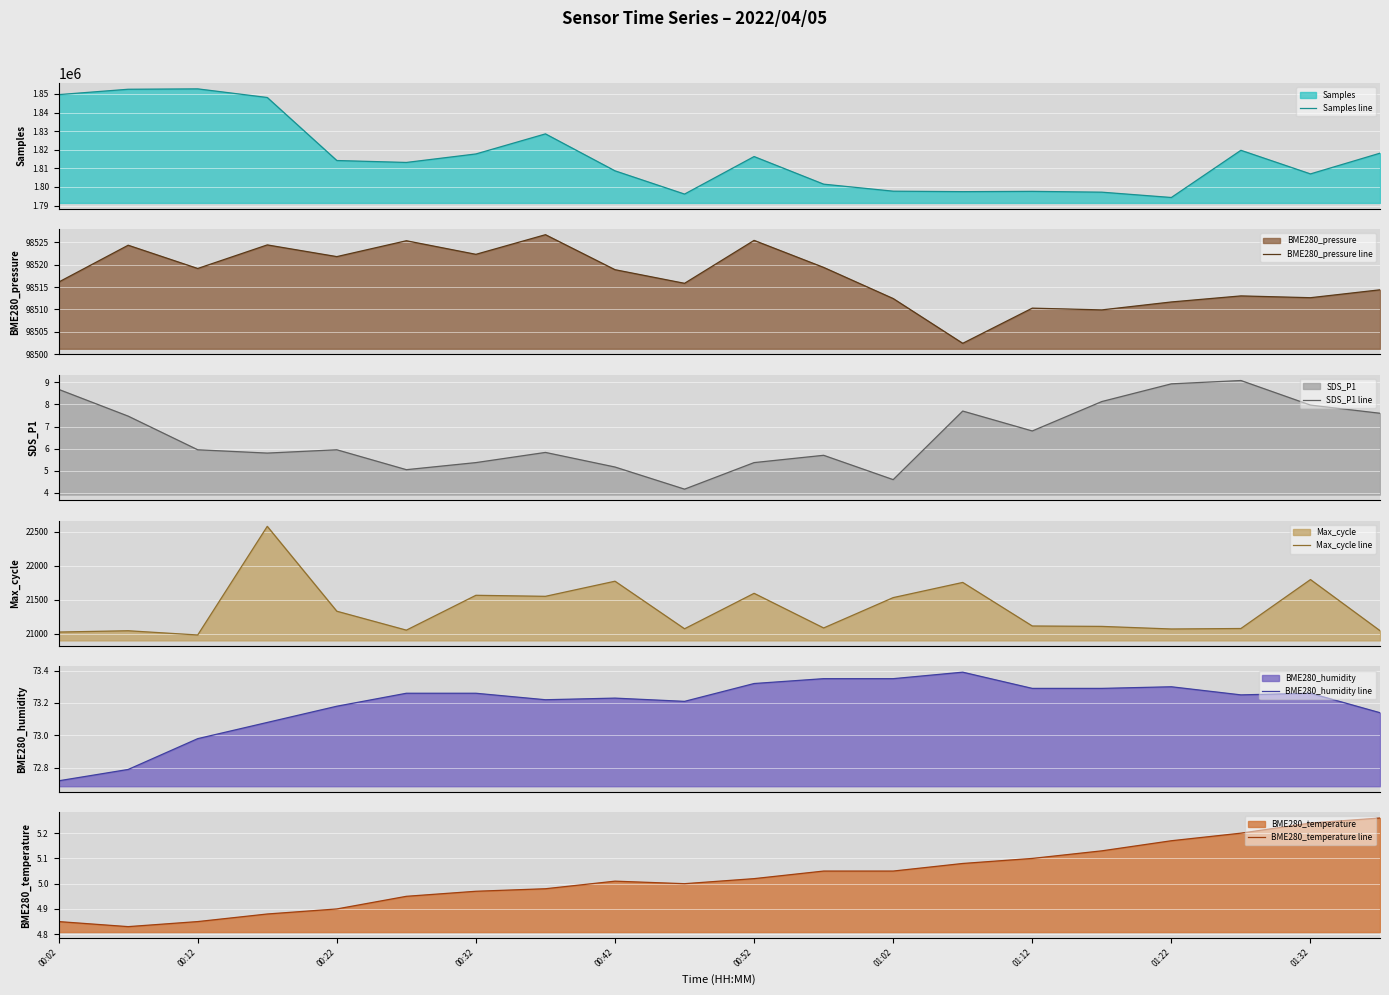

List the series in order of their peak value, lowest first.

BME280_temperature line, SDS_P1 line, BME280_humidity line, Max_cycle line, BME280_pressure line, Samples line